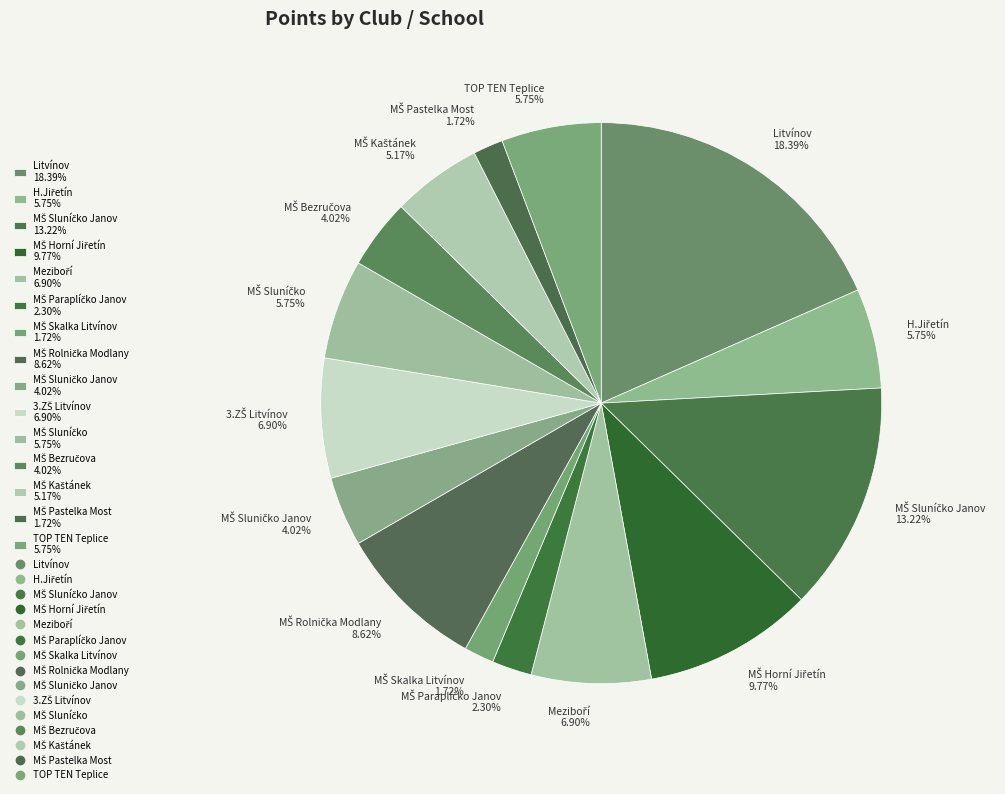

Is there a majority slice in this chart?

No